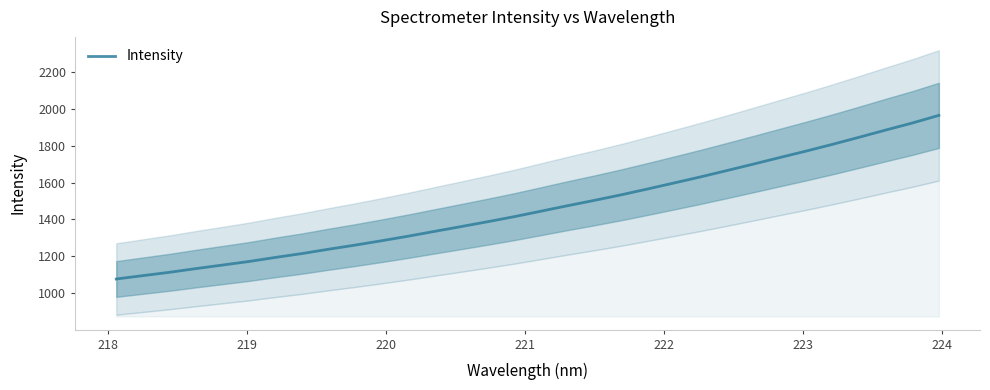

What is the lowest value of the Intensity series?

1076.7